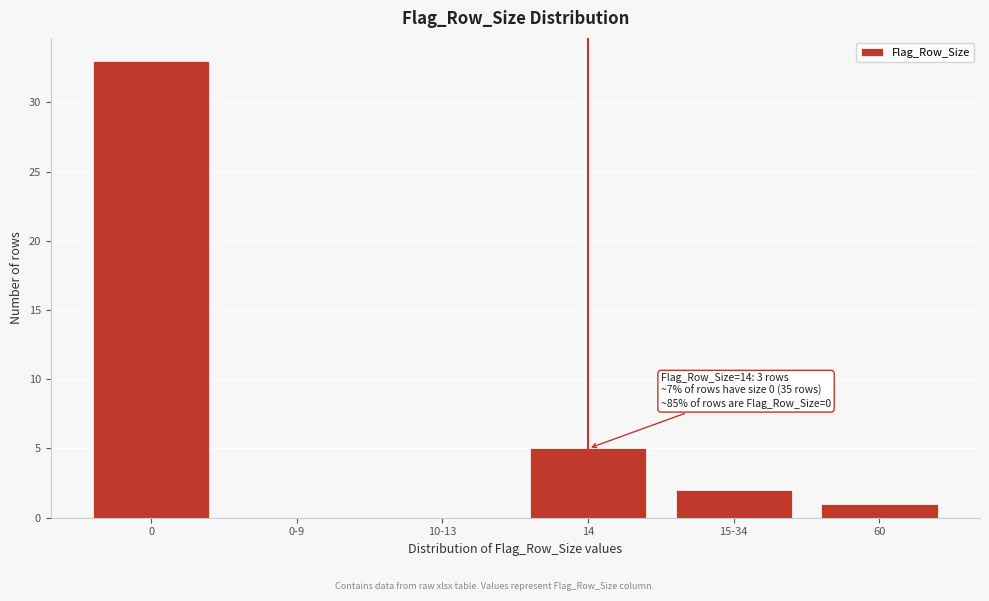

Reading right to left, what are all the values shown in this chart?

60=1	15-34=2	14=5	10-13=0	0-9=0	0=33